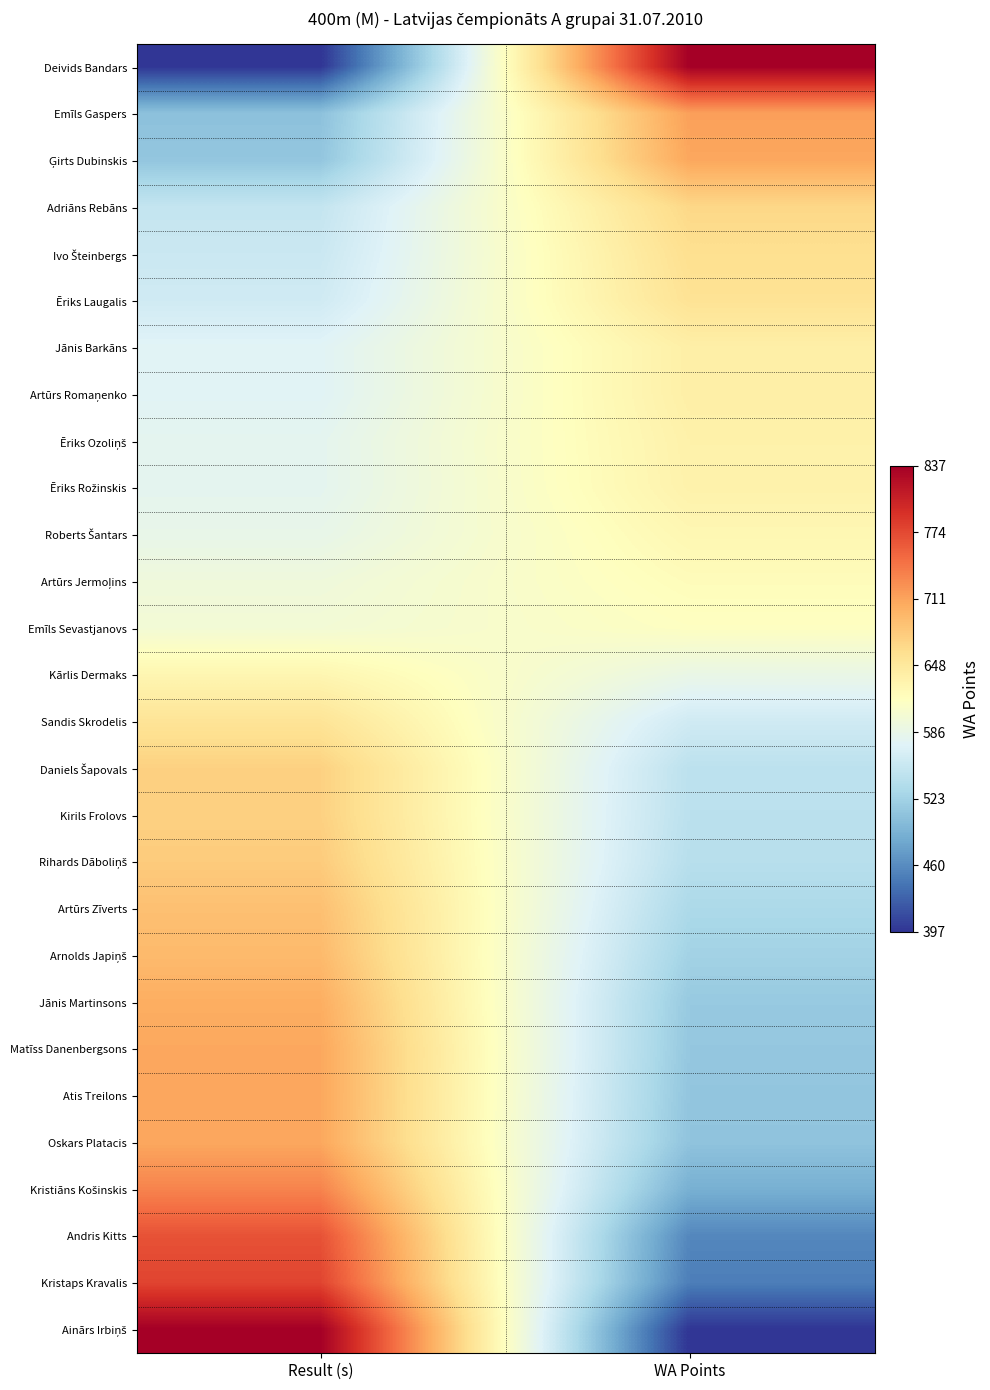

What is the greatest value displayed?

1.0